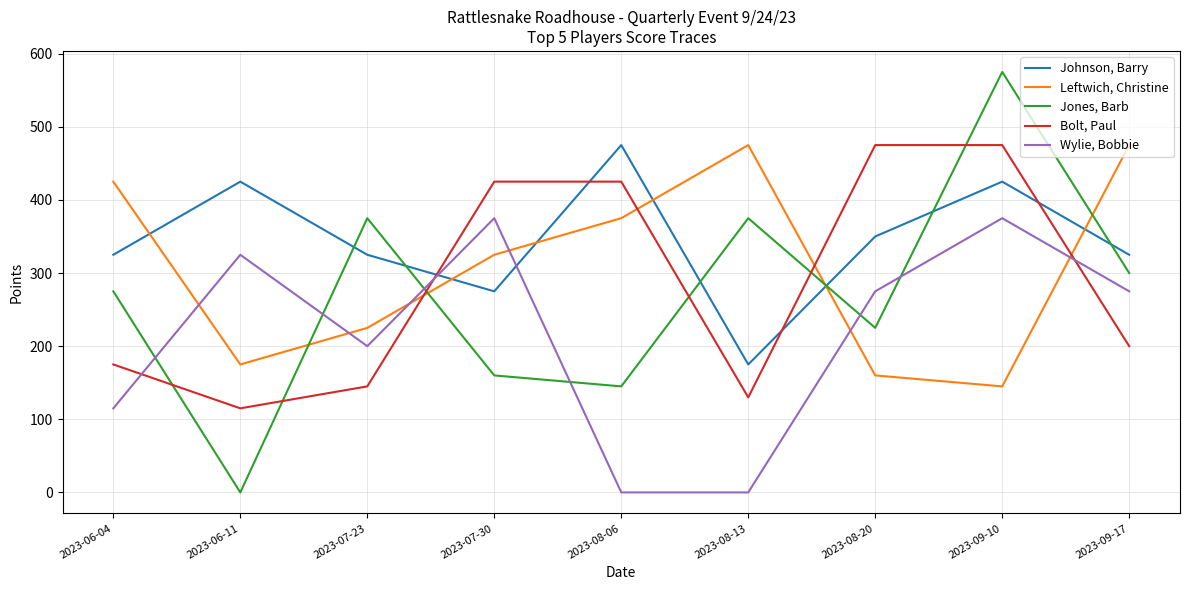

Where is Wylie, Bobbie nearest to the value 187?

2023-07-23